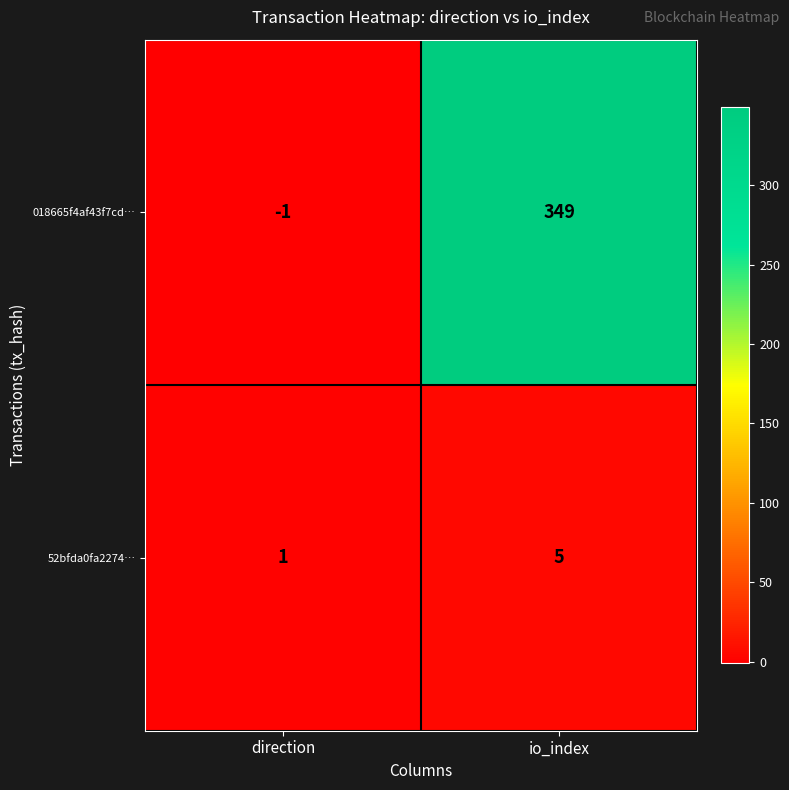

Rank the series at io_index from lowest to highest value.

52bfda0fa2274…, 018665f4af43f7cd…